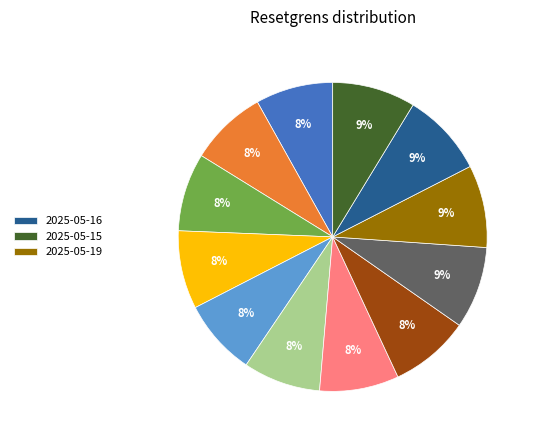

To the nearest percent, what is the difference between the largest and smallest slice percentages?

1%